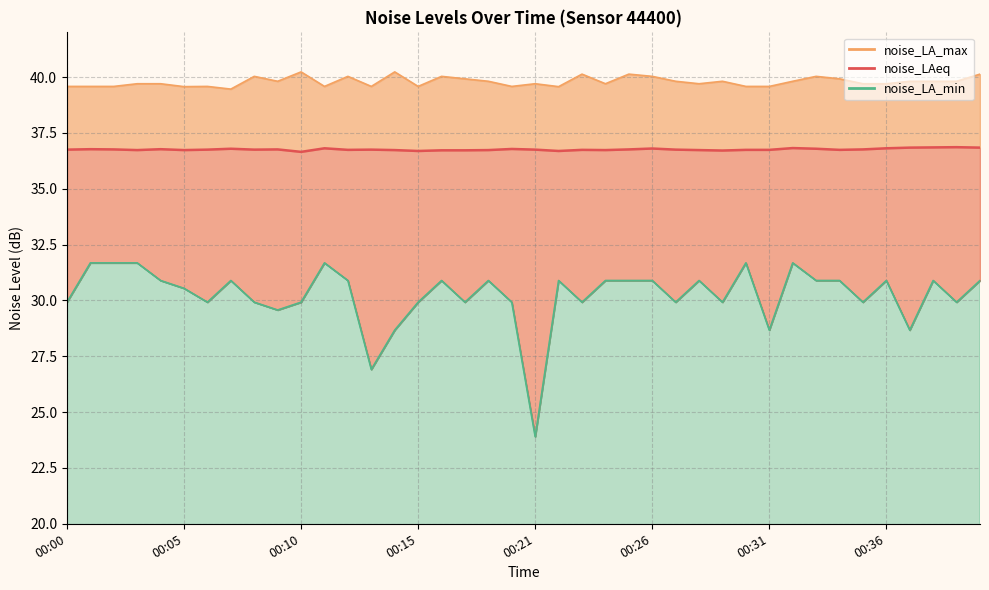

What is the sum of all values?

1470.3